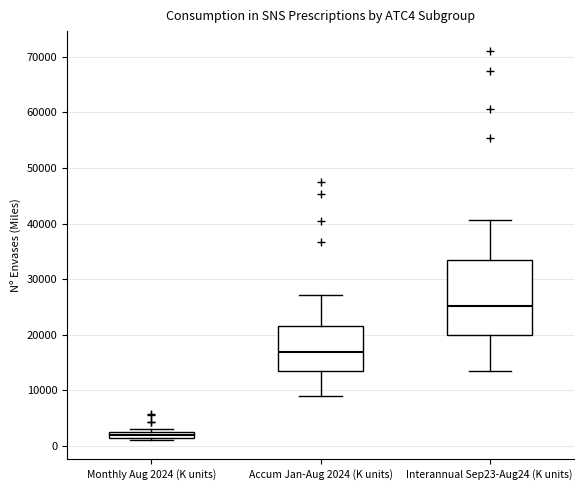

Where is the lower edge of the box for Accum Jan-Aug 2024 (K units) on the y-axis? The values are not printed on the chart, so give them approximately, as read against the axis.

14000